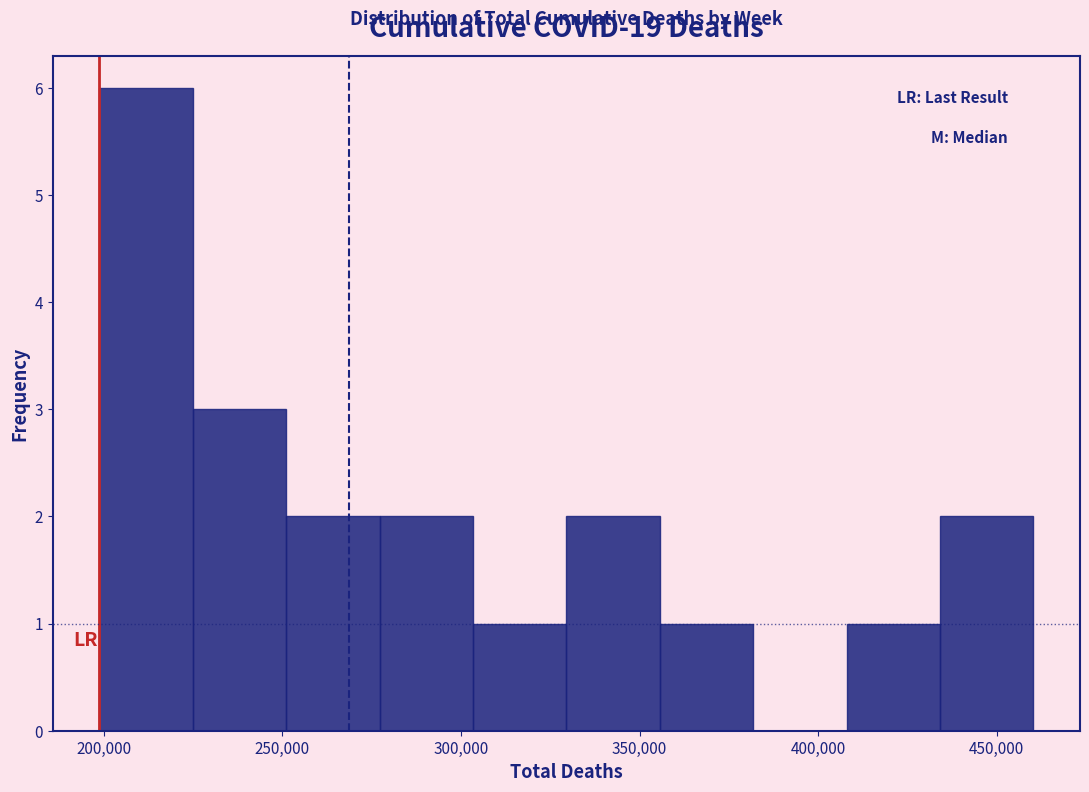

How tall is the bar that spans 305000 to 330000 on the x-axis? Neither the bar edges nor the heights are printed on the chart, so give them approximately, as read against the axes.

1